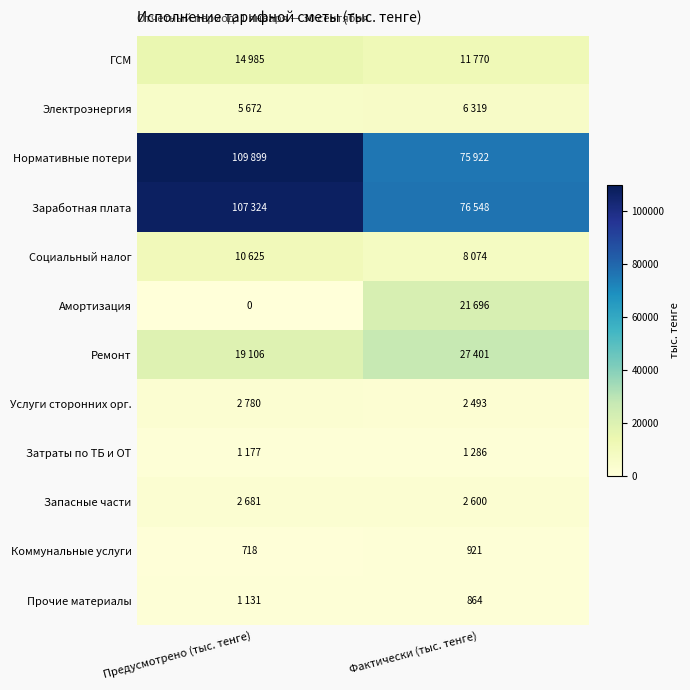

What is the sum of all Коммунальные услуги values?

1639